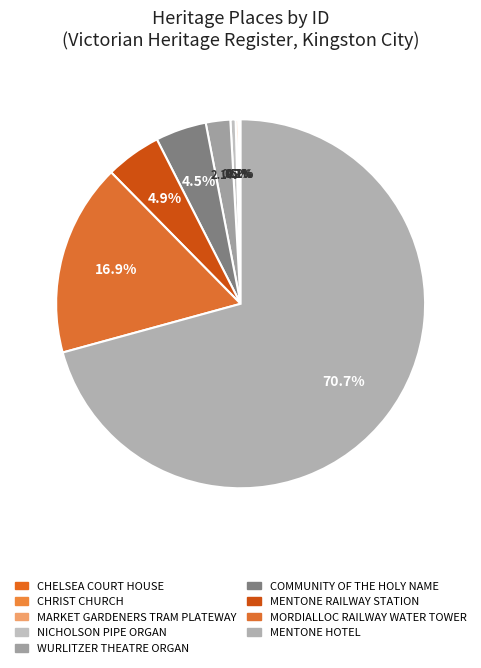

Which category has the biggest portion of the pie?

MENTONE HOTEL